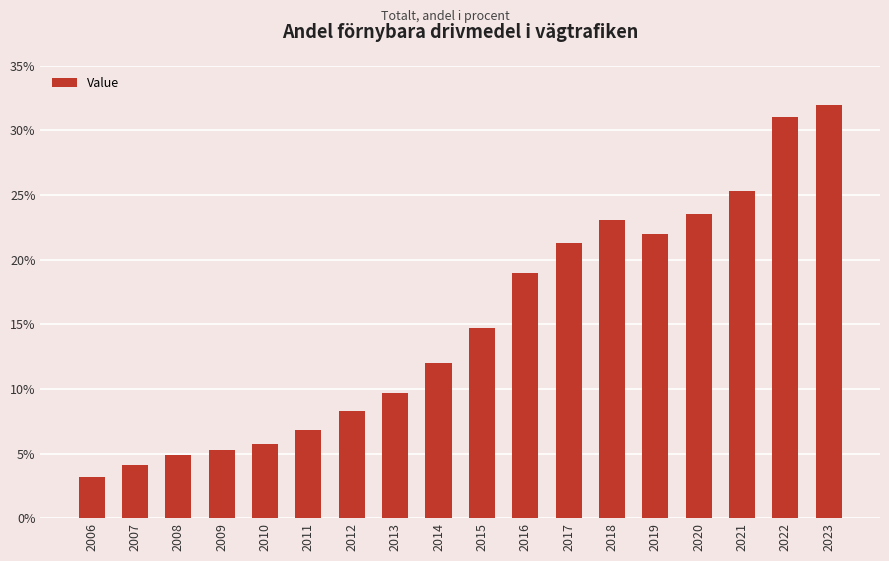

Rank the categories by value from lowest to highest.

2006, 2007, 2008, 2009, 2010, 2011, 2012, 2013, 2014, 2015, 2016, 2017, 2019, 2018, 2020, 2021, 2022, 2023